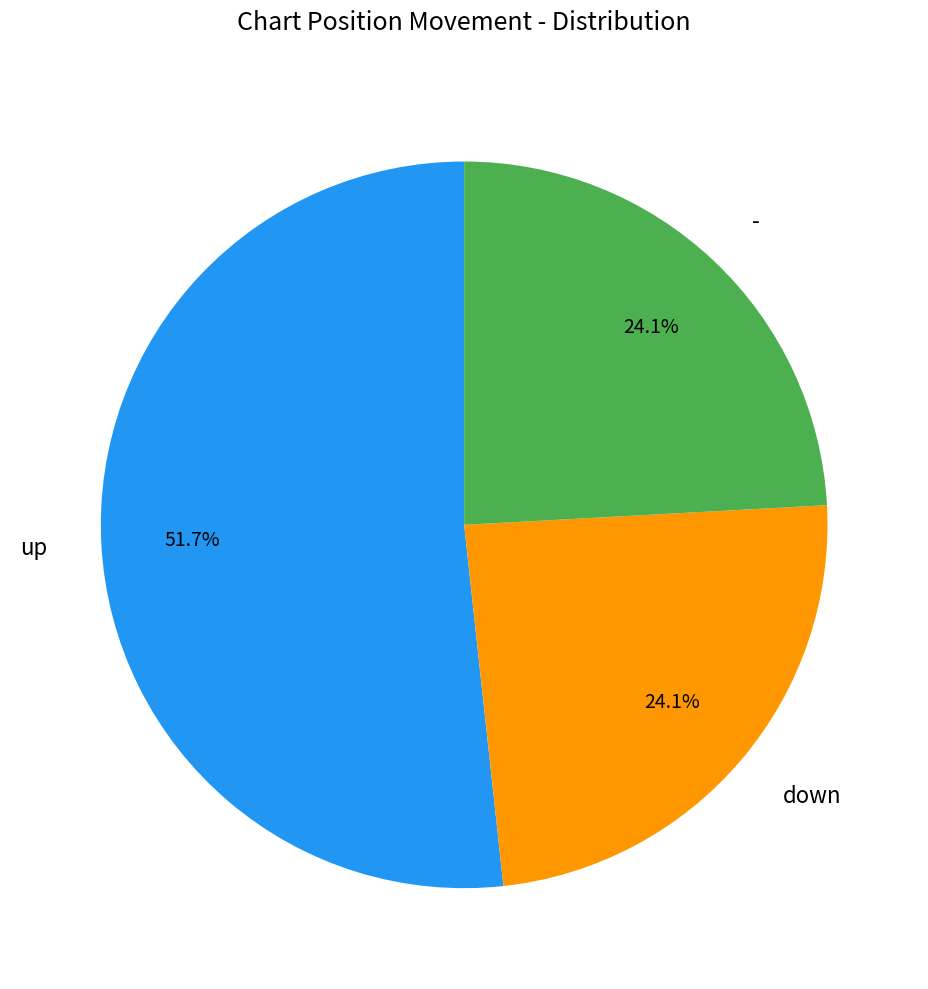

Is the sum of up and down greater than half?

Yes